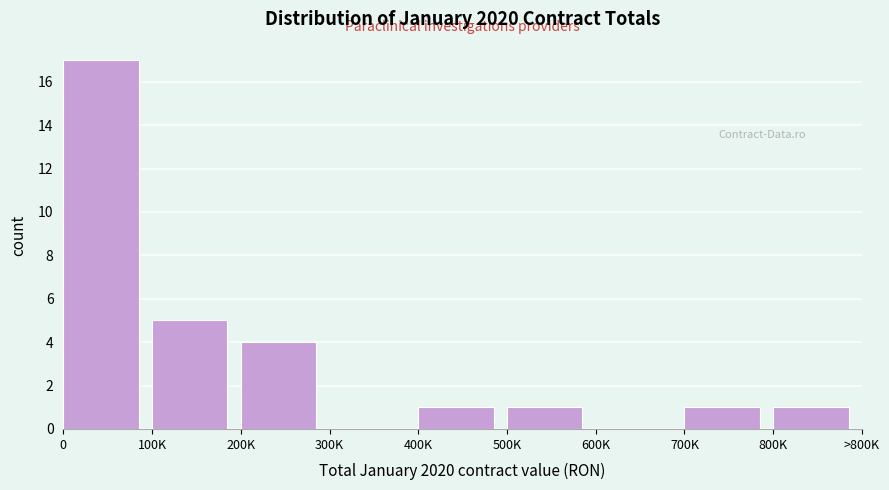

Reading left to right, extract all data points from this chart.

0=17	100K=5	200K=4	300K=0	400K=1	500K=1	600K=0	700K=1	800K=1